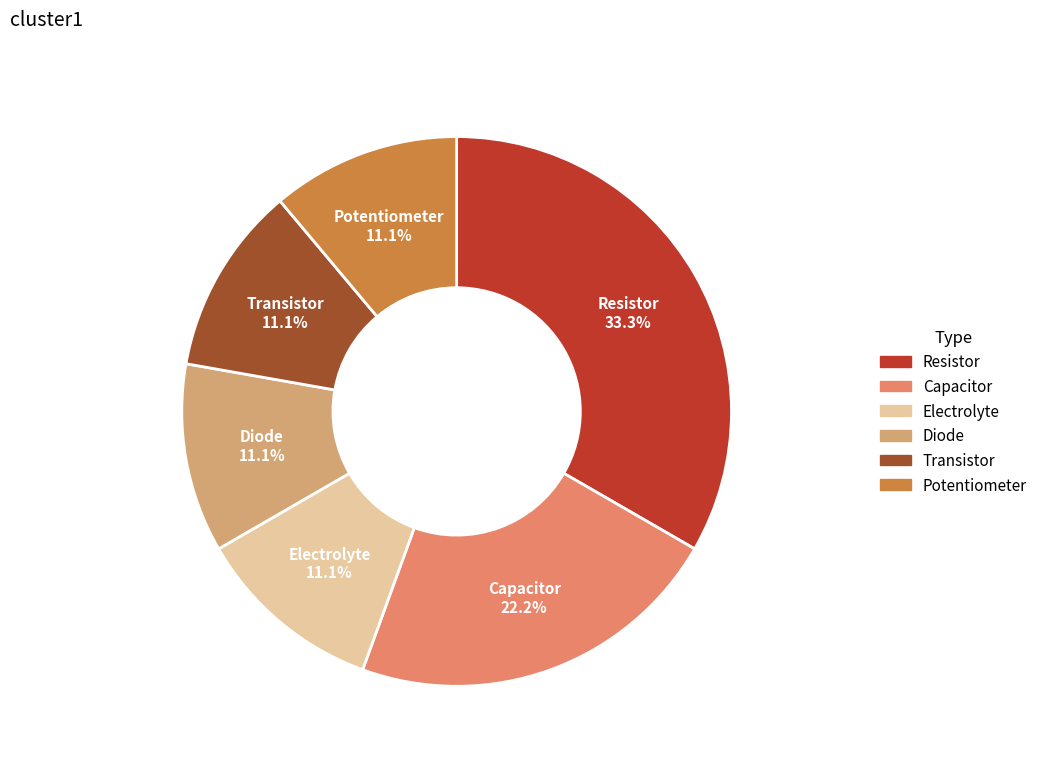

True or false: Transistor accounts for 21% of the total.

False